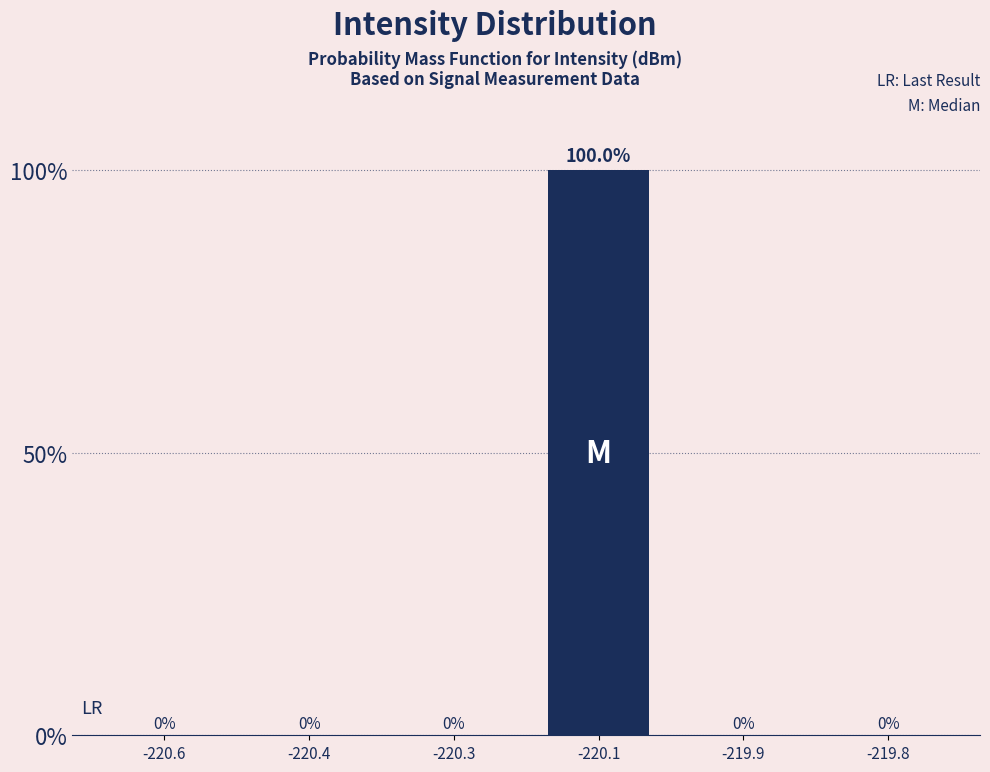

Are the bars horizontal?

No